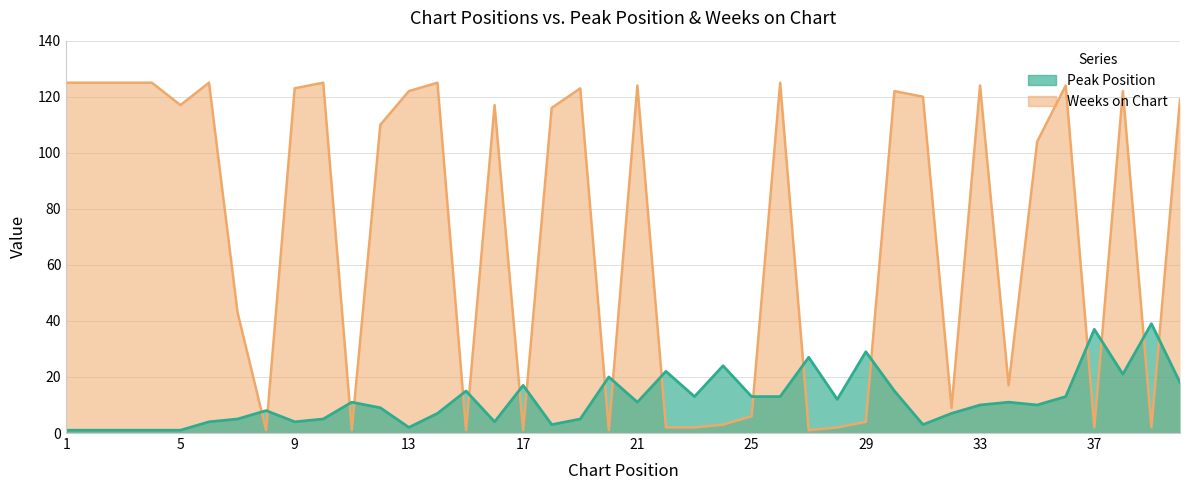

Reading left to right, what are all the values shown in this chart?

Peak Position: 1=1	2=1	3=1	4=1	5=1	6=4	7=5	8=8	9=4	10=5	11=11	12=9	13=2	14=7	15=15	16=4	17=17	18=3	19=5	20=20	21=11	22=22	23=13	24=24	25=13	26=13	27=27	28=12	29=29	30=15	31=3	32=7	33=10	34=11	35=10	36=13	37=37	38=21	39=39	40=18
Weeks on Chart: 1=125	2=125	3=125	4=125	5=117	6=125	7=43	8=1	9=123	10=125	11=1	12=110	13=122	14=125	15=1	16=117	17=1	18=116	19=123	20=1	21=124	22=2	23=2	24=3	25=6	26=125	27=1	28=2	29=4	30=122	31=120	32=9	33=124	34=17	35=104	36=124	37=2	38=122	39=2	40=119